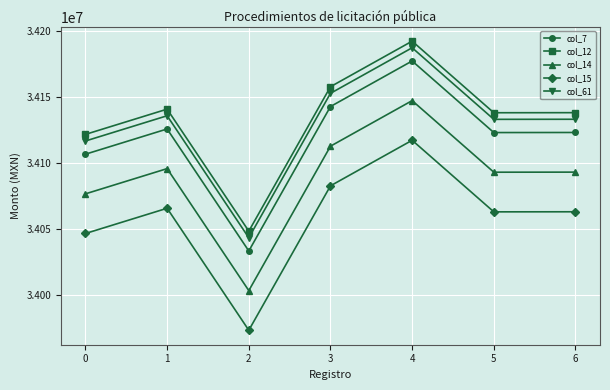

What is the minimum value for col_15?

33973596